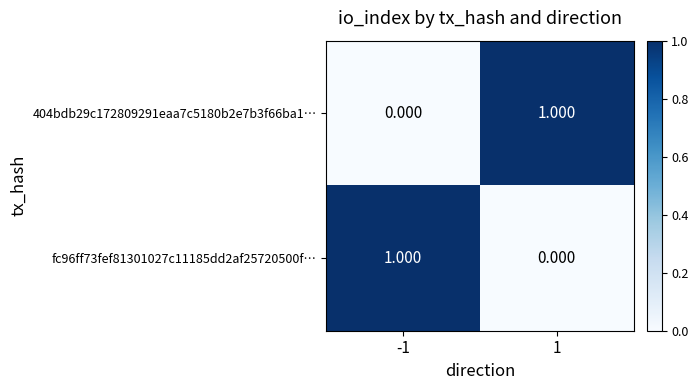

Which category has the lowest value across all series?

-1